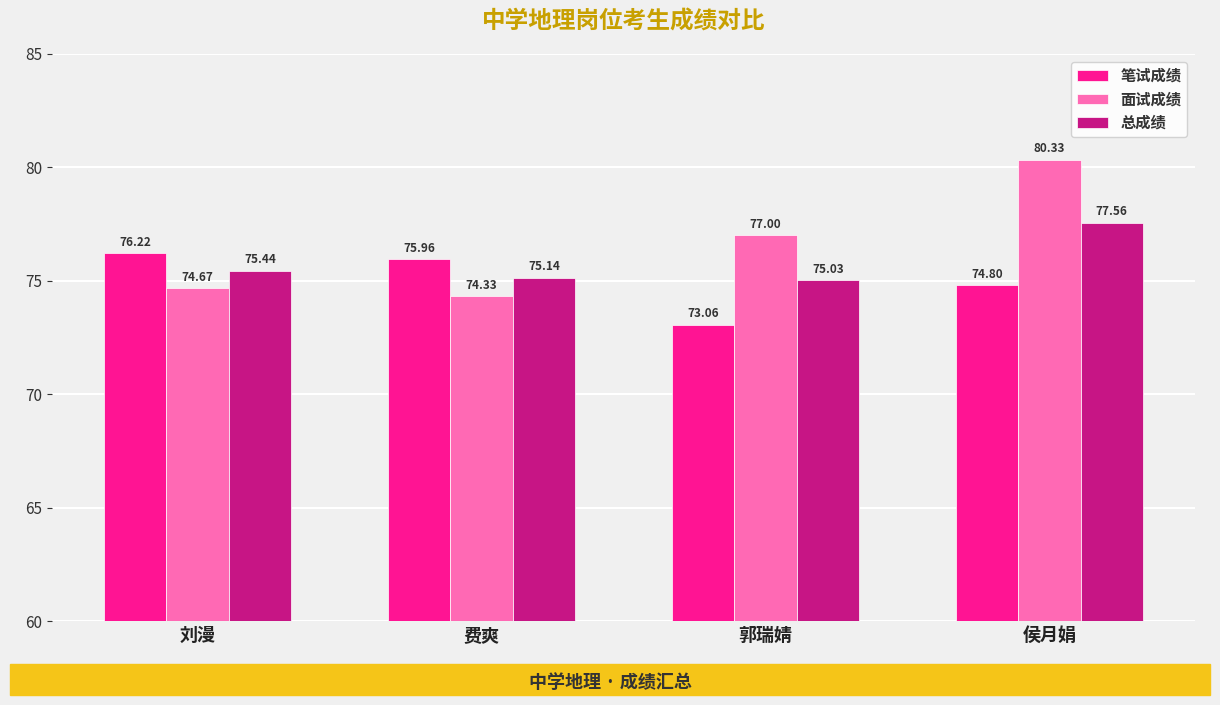

The value of 面试成绩 at 郭瑞婧 is 21.3. True or false?

False